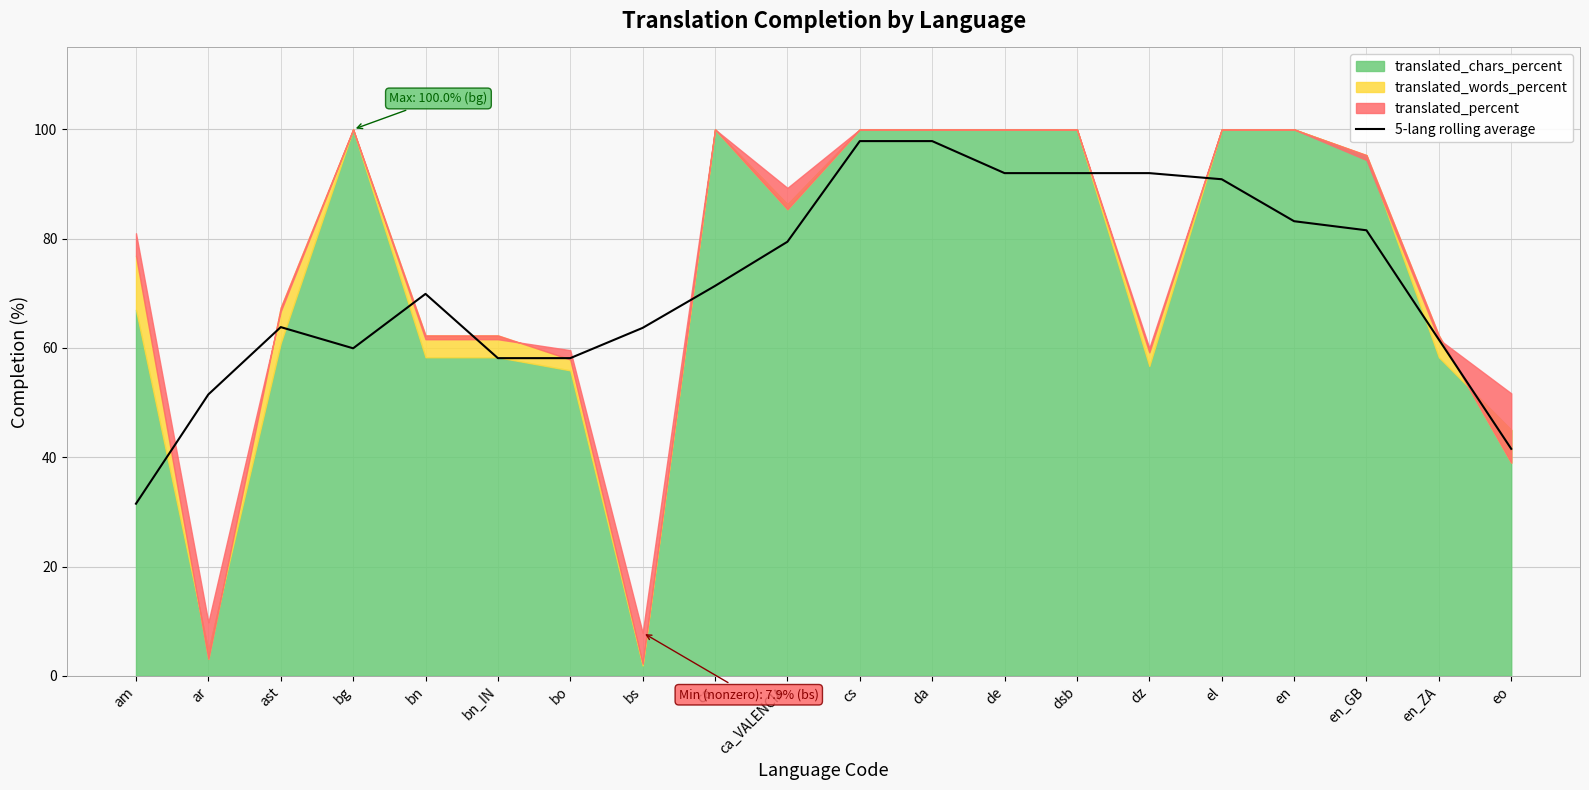

Reading right to left, list all the values displayed in this chart.

41.5	61.5	81.5	83.2	90.9	92.0	92.0	92.0	97.9	97.9	79.4	71.4	63.7	58.1	58.1	69.9	59.9	63.8	51.5	31.5